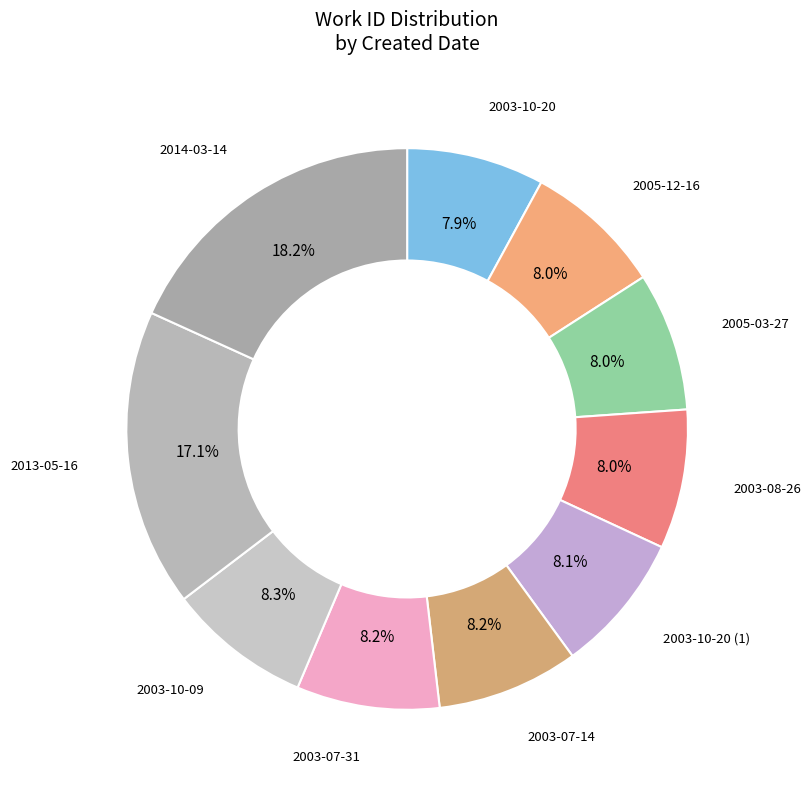

Is the sum of 2013-05-16 and 2003-07-14 greater than half?

No